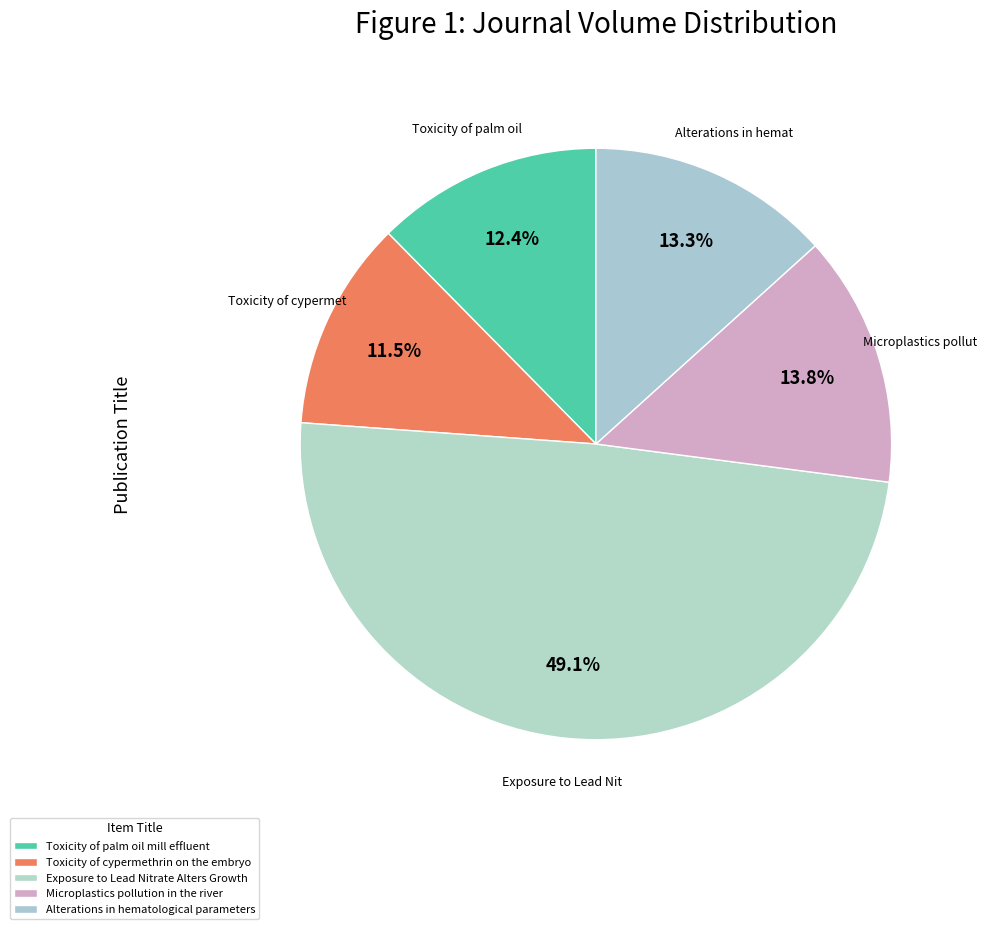

What percentage is NOT represented by Alterations in hematological parameters?

86.7%